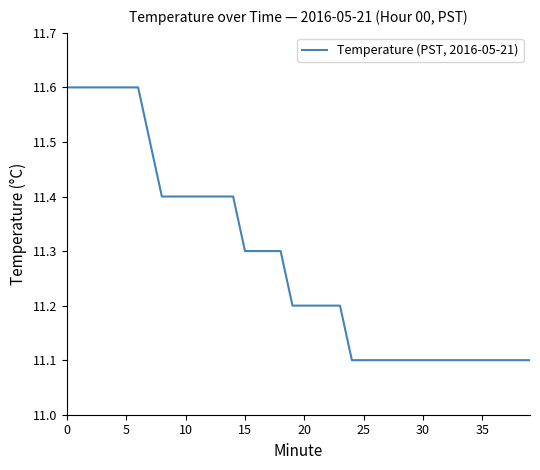

What is the greatest value displayed?

11.6